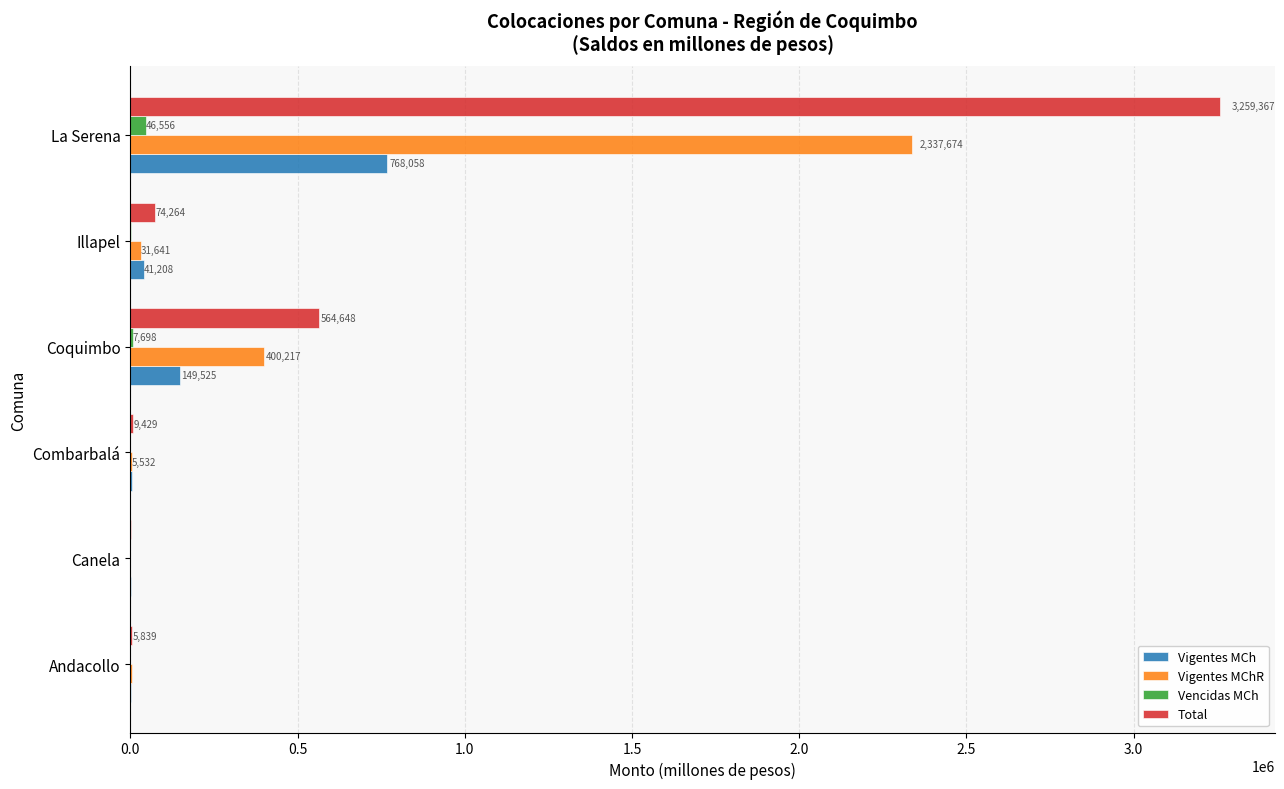

Which series has the largest total across all categories?

Total